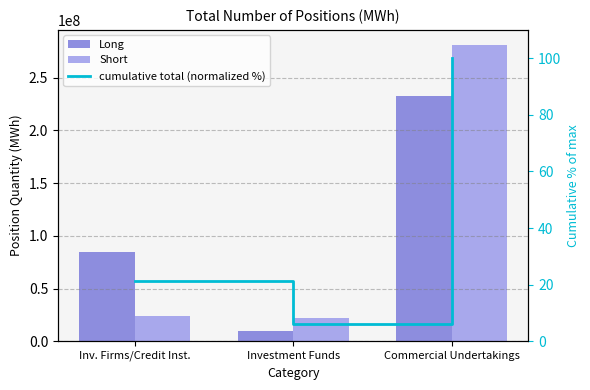

Reading left to right, list all the values displayed in this chart.

Long: Inv. Firms/Credit Inst.=84983795.0	Investment Funds=9839142.0	Commercial Undertakings=232925440.0
Short: Inv. Firms/Credit Inst.=24062208.0	Investment Funds=21752673.0	Commercial Undertakings=281367832.0
cumulative total (normalized %): Inv. Firms/Credit Inst.=21.2	Investment Funds=6.1	Commercial Undertakings=100.0